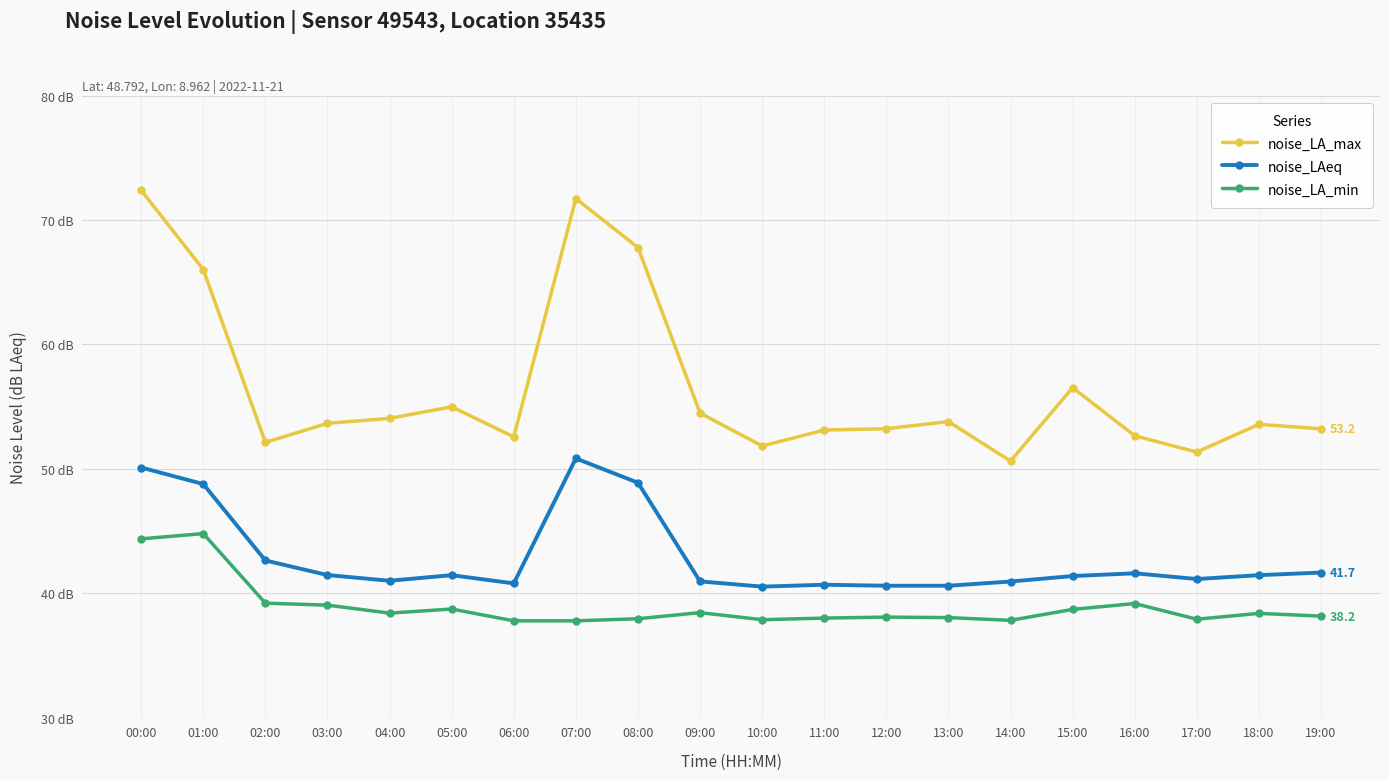

Between 08:00 and 03:00, which is larger?

08:00